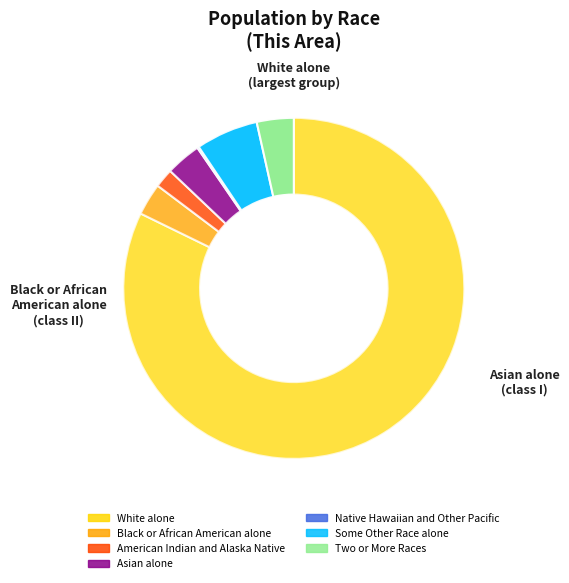

Combined, do Two or More Races and White alone account for over 50%?

Yes